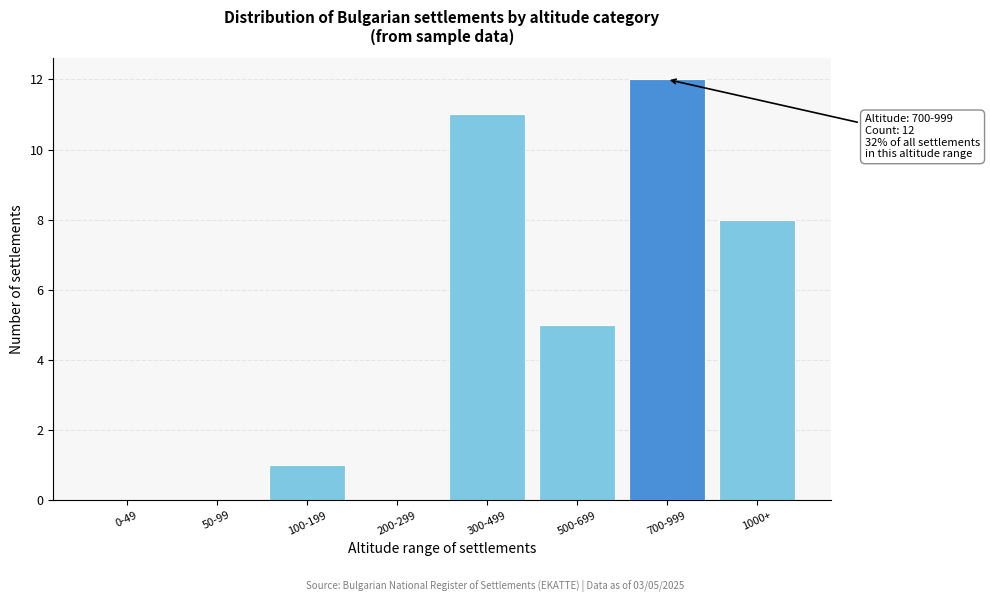

Reading left to right, extract all data points from this chart.

0-49=0	50-99=0	100-199=1	200-299=0	300-499=11	500-699=5	700-999=12	1000+=8